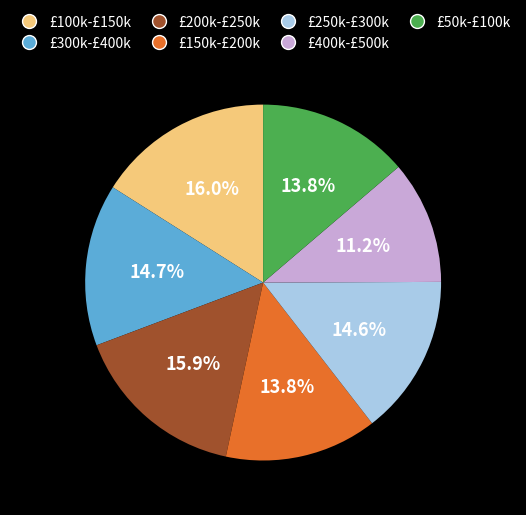

Is there a majority slice in this chart?

No